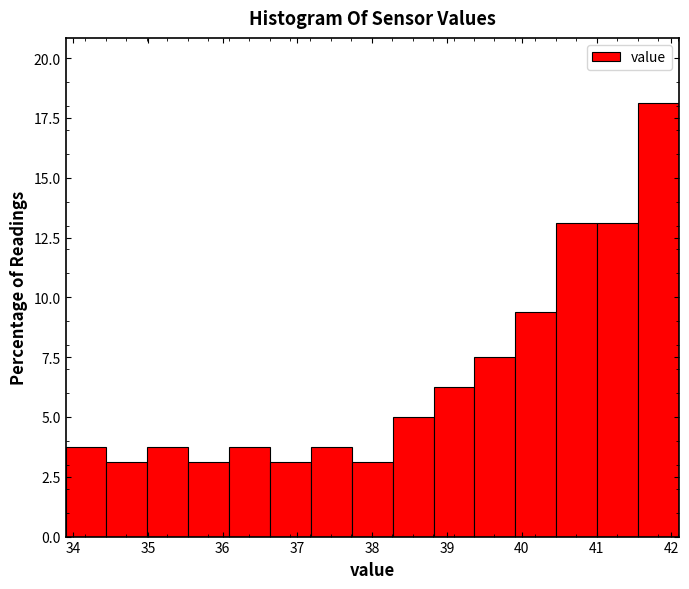

How tall is the bar that spans 41.6 to 42.1 on the x-axis? Neither the bar edges nor the heights are printed on the chart, so give them approximately, as read against the axes.

18.0